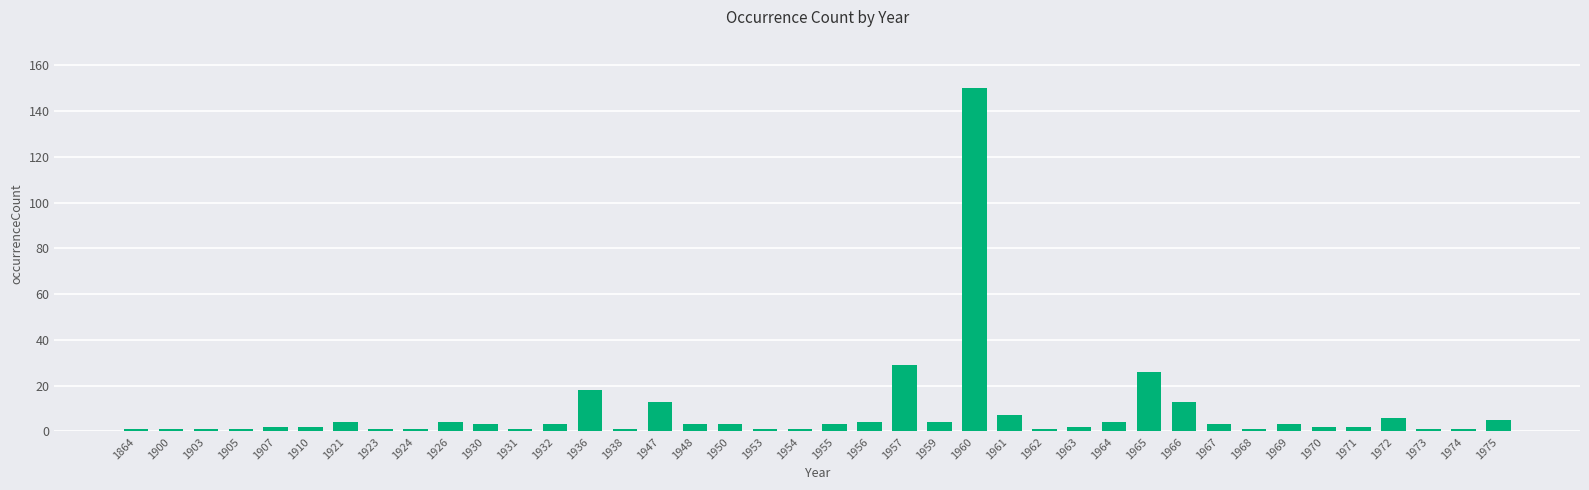

What value does the data have at 1964?

4